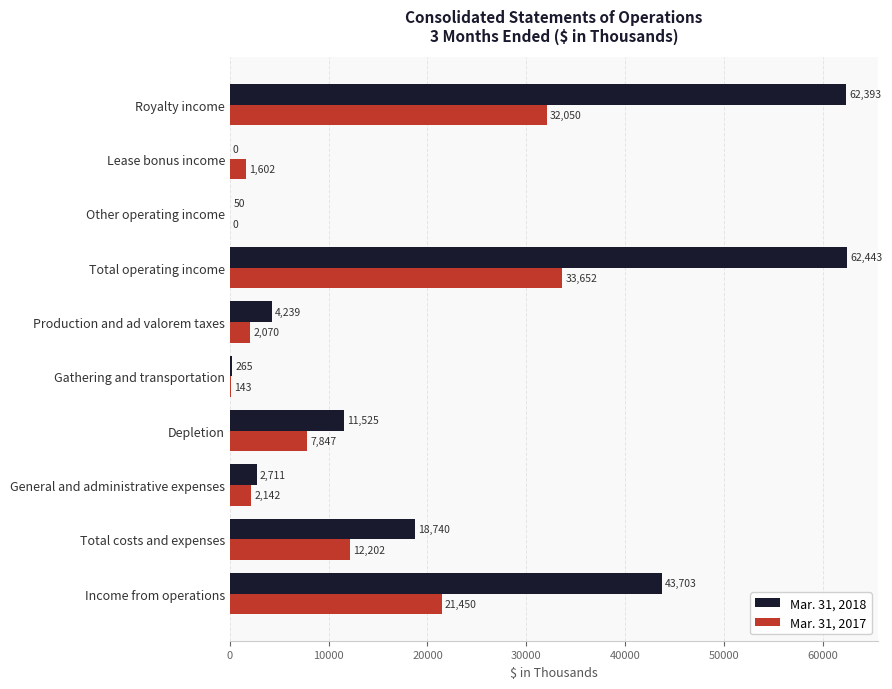

At which category is the sum across all series the highest?

Total operating income